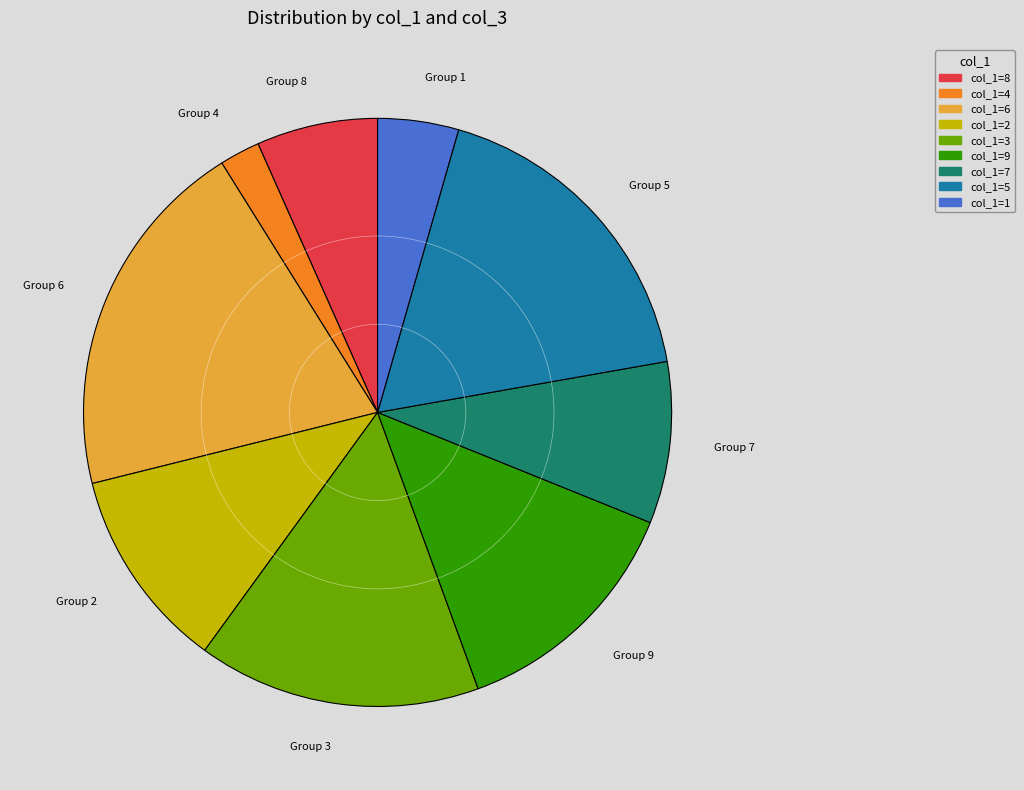

Is there any slice that represents more than half of the pie?

No